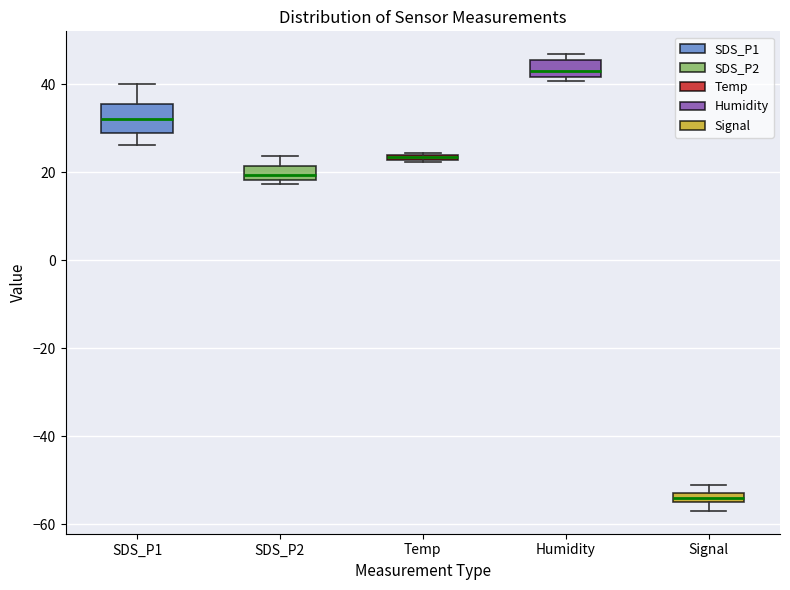

Where does the upper whisker of the box for SDS_P2 end on the y-axis? The values are not printed on the chart, so give them approximately, as read against the axis.

24